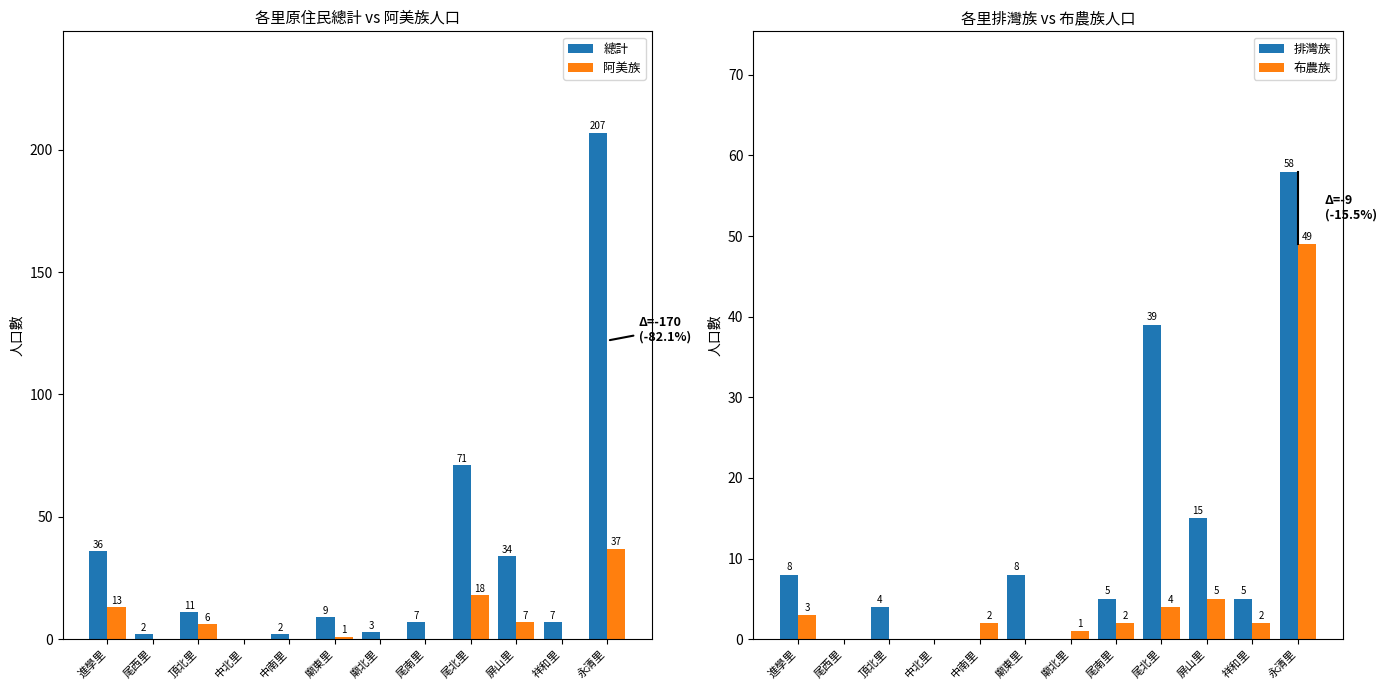

Which label corresponds to the smallest value in the chart?

中北里